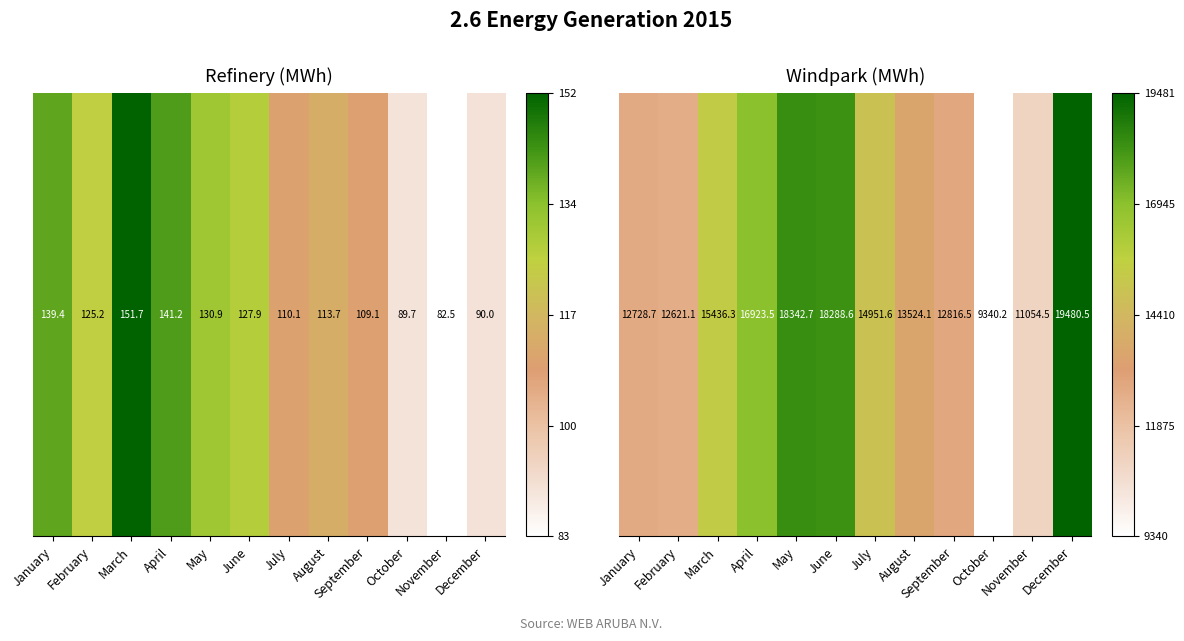

List the labels in order of value, smallest first.

October, November, February, January, September, August, July, March, April, June, May, December